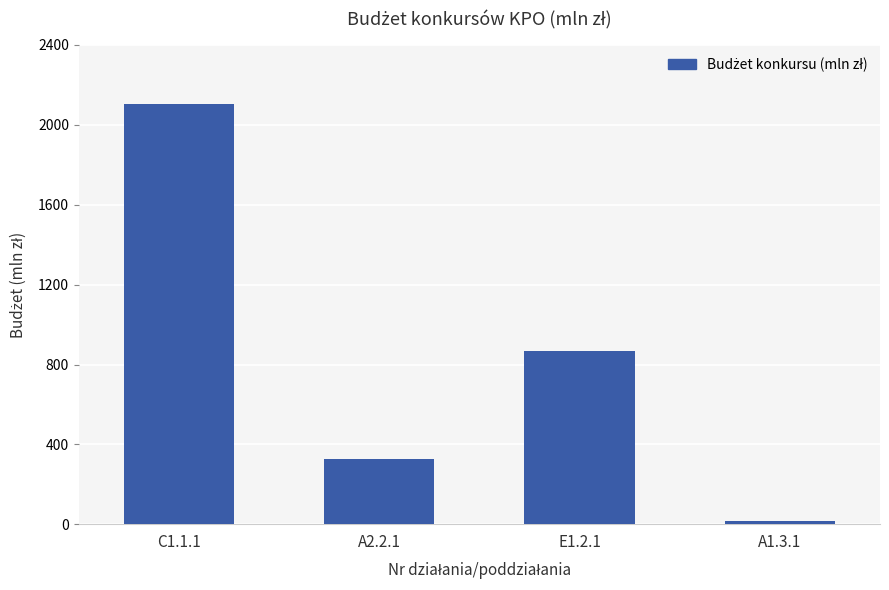

Reading left to right, extract all data points from this chart.

C1.1.1=2102	A2.2.1=325	E1.2.1=866	A1.3.1=17